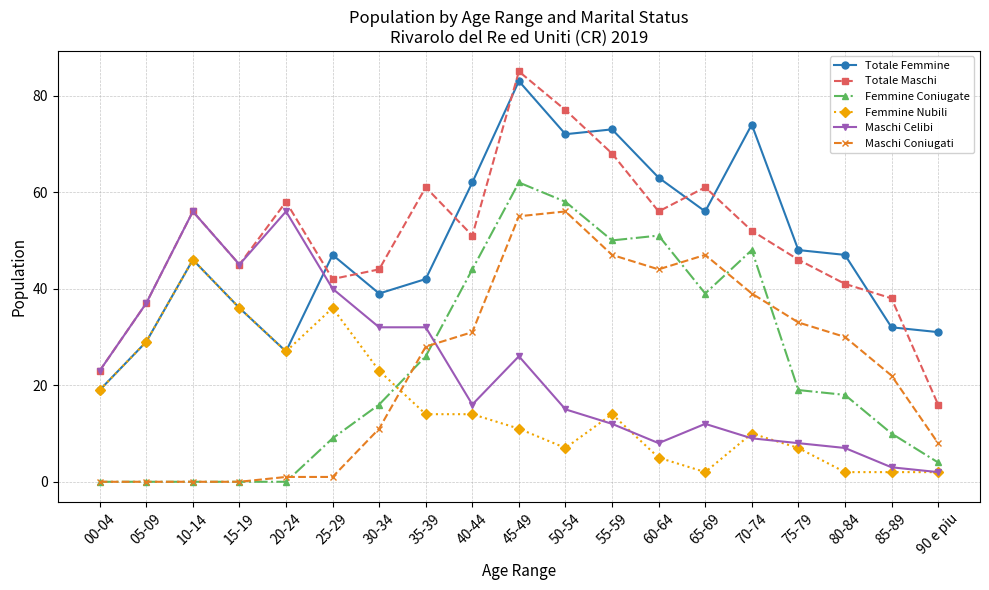

Which series has the largest total across all categories?

Totale Maschi